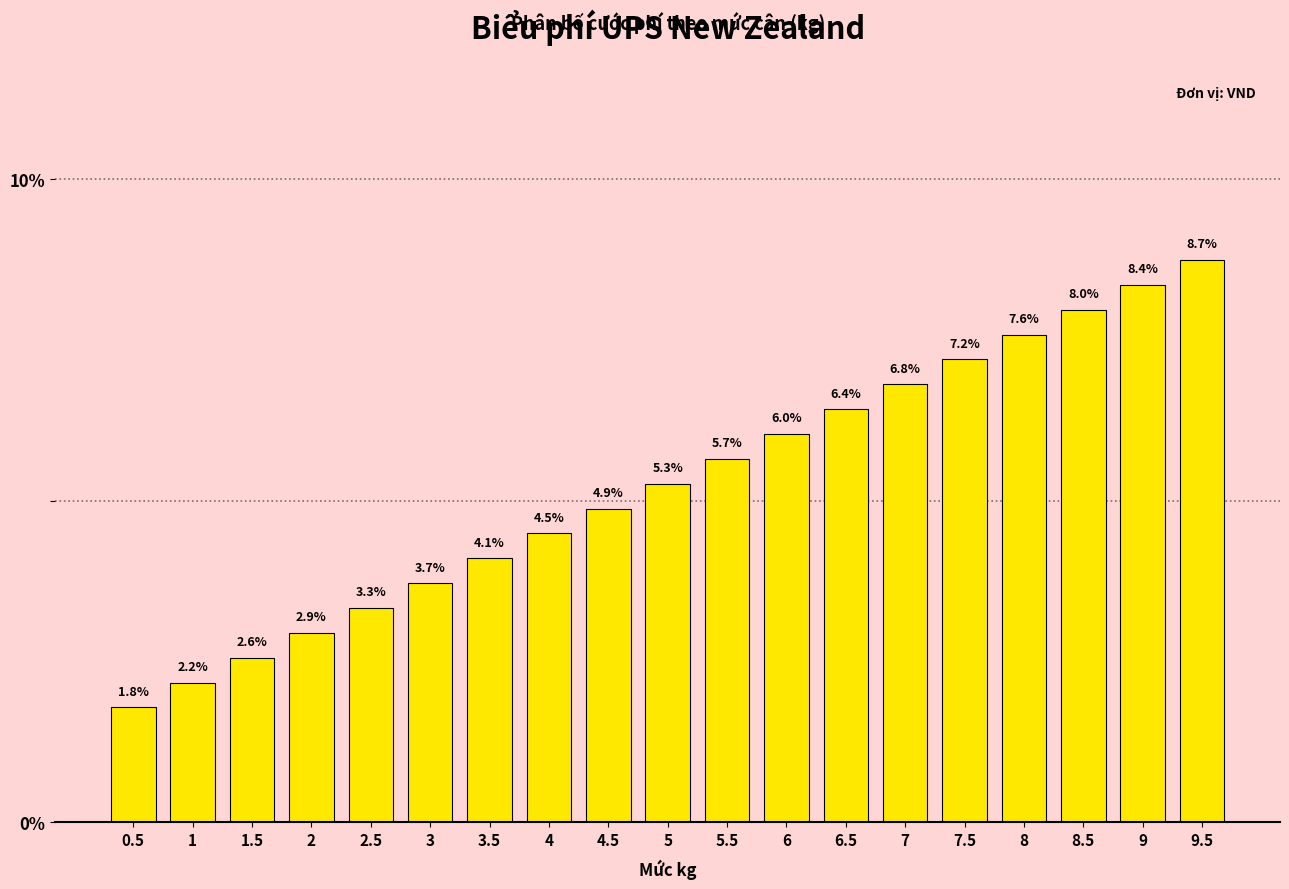

Reading left to right, list all the values displayed in this chart.

1.8	2.2	2.6	2.9	3.3	3.7	4.1	4.5	4.9	5.3	5.7	6.0	6.4	6.8	7.2	7.6	8.0	8.4	8.7